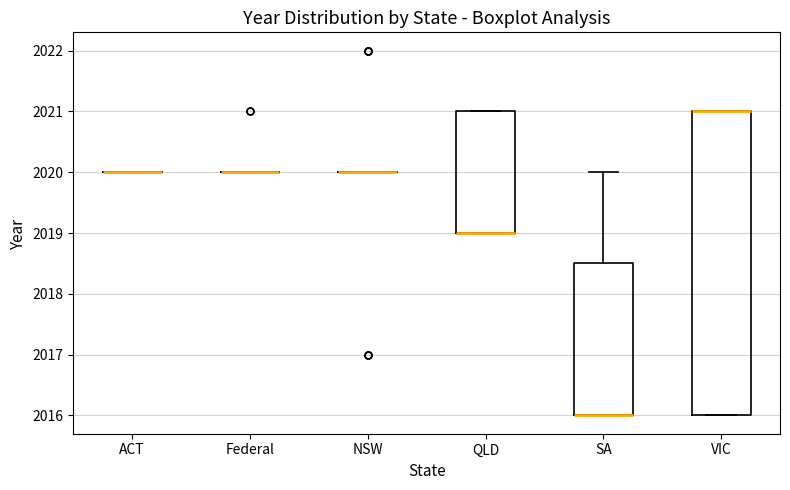

Reading left to right, transcribe this box plot: for each box, give where its median line is, the range the box spans, and where its two whiskers end, as read against the y-axis. The values are not printed on the chart, so give them approximately, as read against the axis.

ACT: box collapsed to a line at 2020.0, whiskers 2020.0 to 2020.0
Federal: box collapsed to a line at 2020.0, whiskers 2020.0 to 2020.0
NSW: box collapsed to a line at 2020.0, whiskers 2020.0 to 2020.0
QLD: median 2019.0 (drawn on the box's lower edge), box 2019.0 to 2021.0, whiskers 2019.0 to 2021.0
SA: median 2016.0 (drawn on the box's lower edge), box 2016.0 to 2018.5, whiskers 2016.0 to 2020.0
VIC: median 2021.0 (drawn on the box's upper edge), box 2016.0 to 2021.0, whiskers 2016.0 to 2021.0